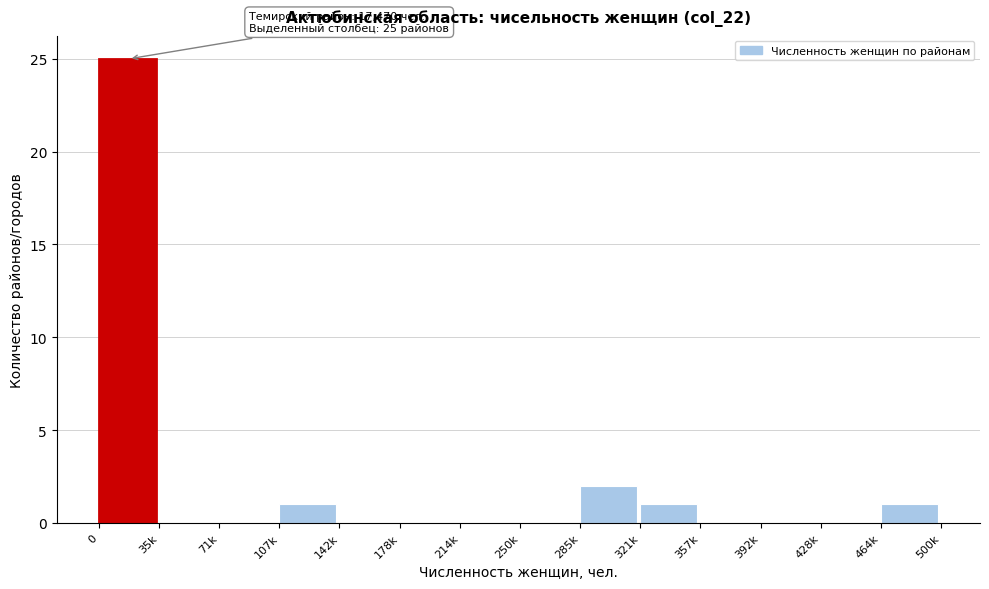

Reading left to right, transcribe all the data shown in this chart.

0=25	35k=0	71k=0	107k=1	142k=0	178k=0	214k=0	250k=0	285k=2	321k=1	357k=0	392k=0	428k=0	464k=1